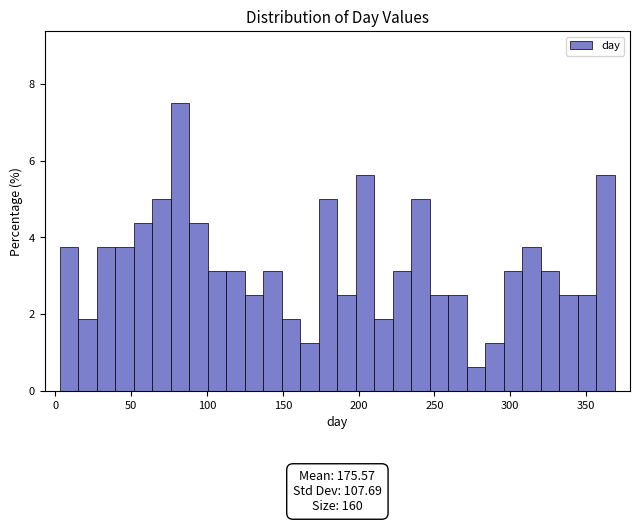

Around what value on the x-axis is the tallest bar? Give the approximate position of its centre, as read against the axis.

80